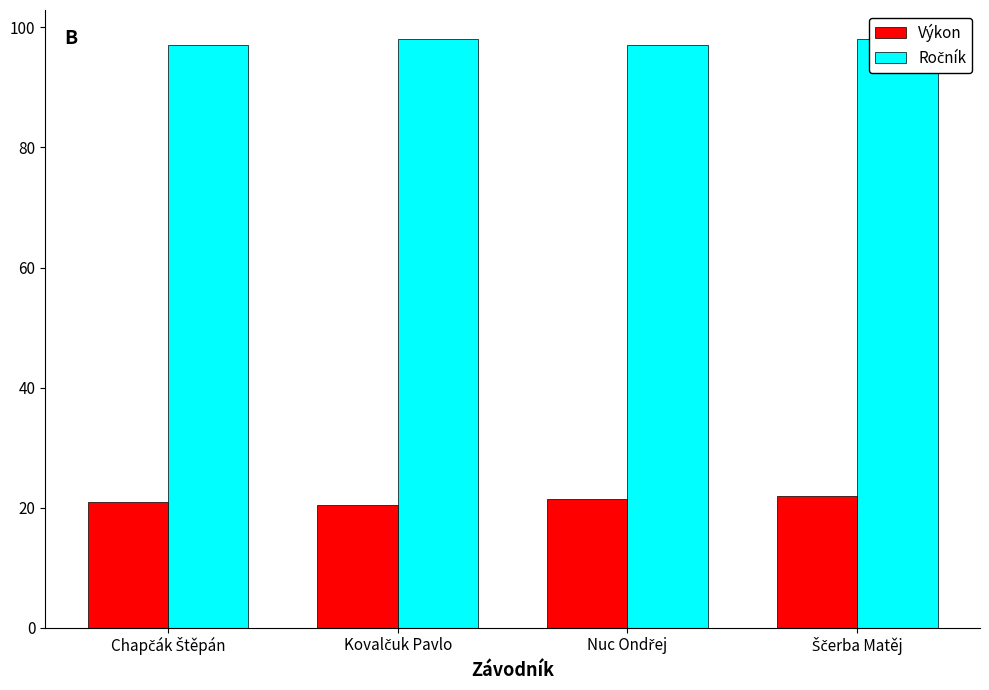

How many Ročník values are between 97 and 98?

4